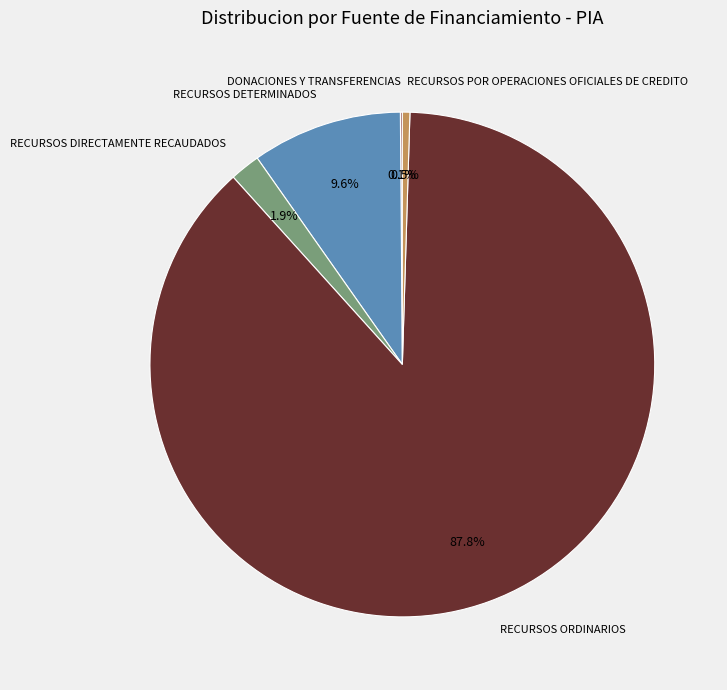

How much of the chart is everything except RECURSOS POR OPERACIONES OFICIALES DE CREDITO?

99.5%